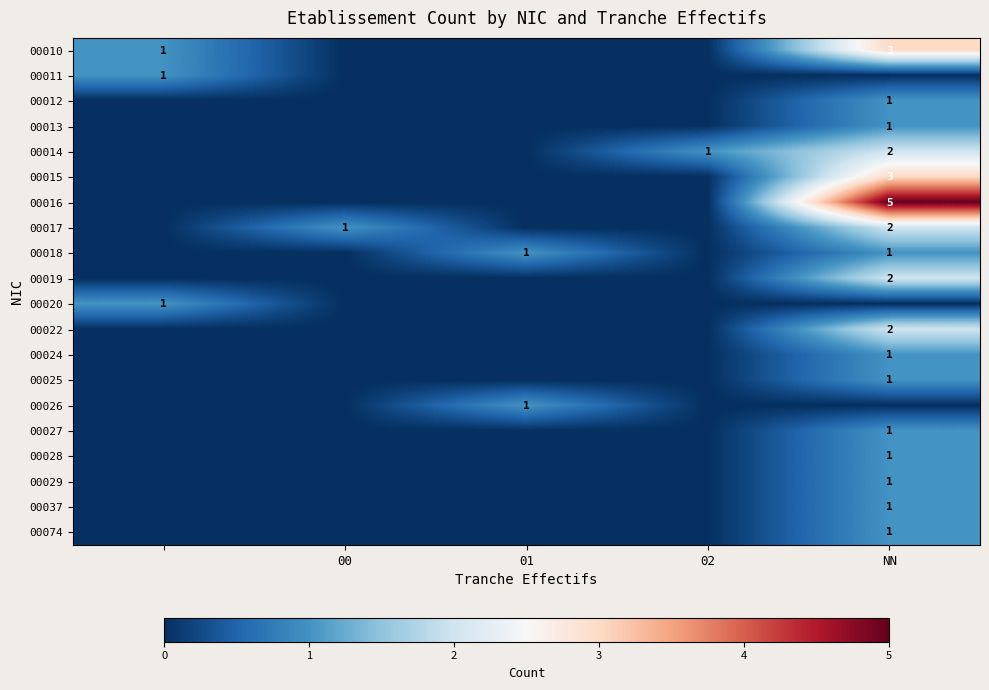

The value of 00012 at NN is 2. True or false?

False